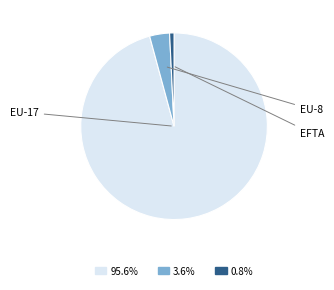

What is the largest slice in the pie chart?

EU-17